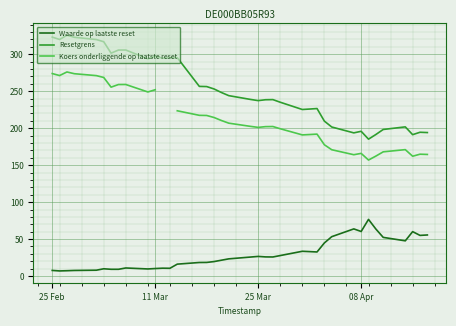

How many data points in Resetgrens are less than 244?

19